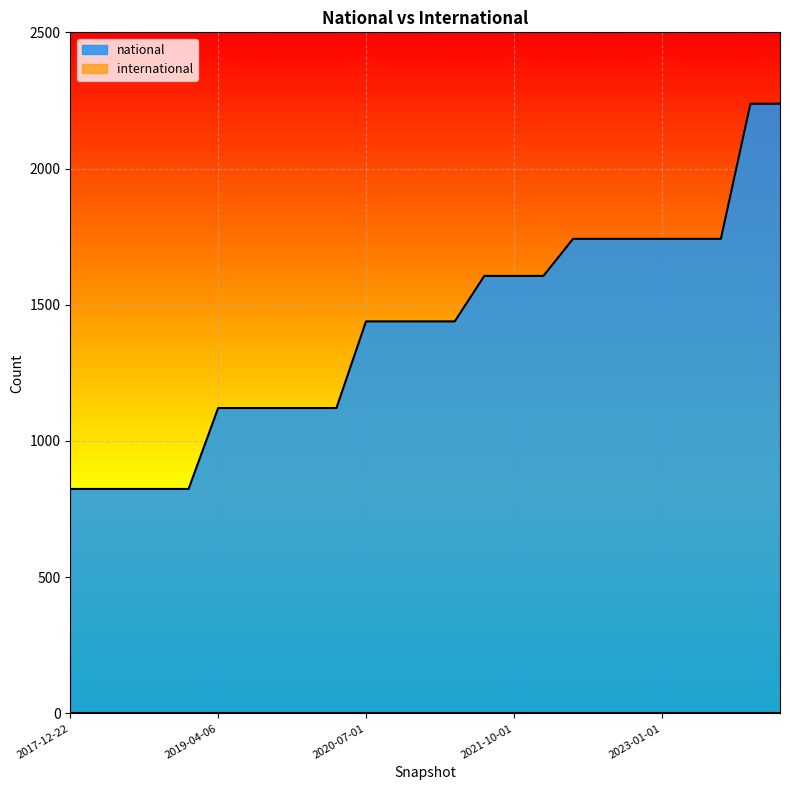

What is the sum of all values?

35227